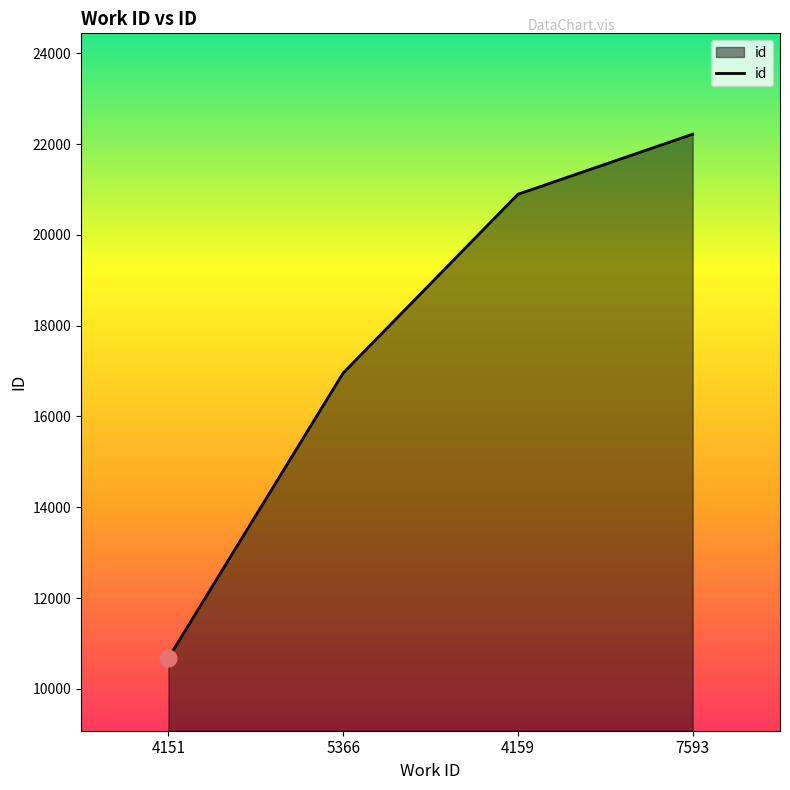

What is the greatest value displayed?

22218